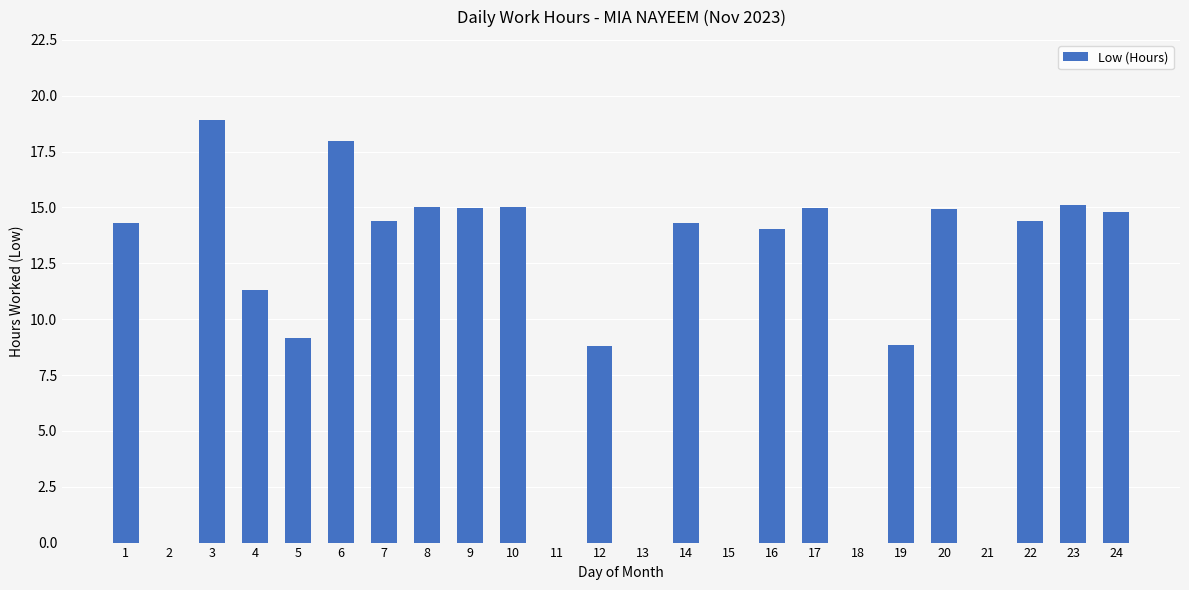

At which category does the chart reach its peak across all series?

3